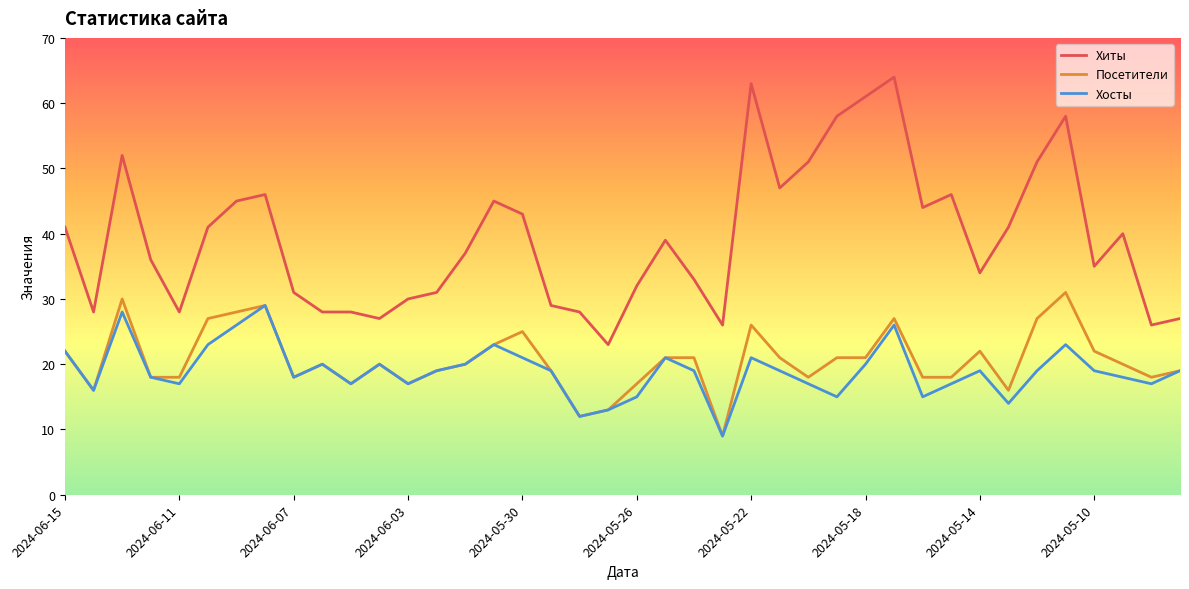

True or false: Посетители has more than 1 points higher than both neighbors.

True